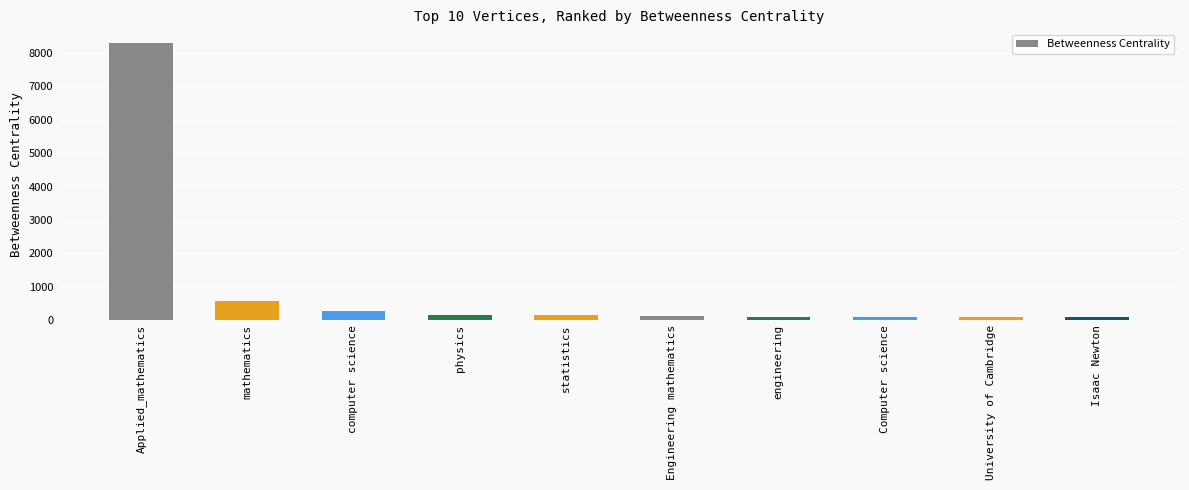

What is the difference between the maximum and second lowest values?

8218.2